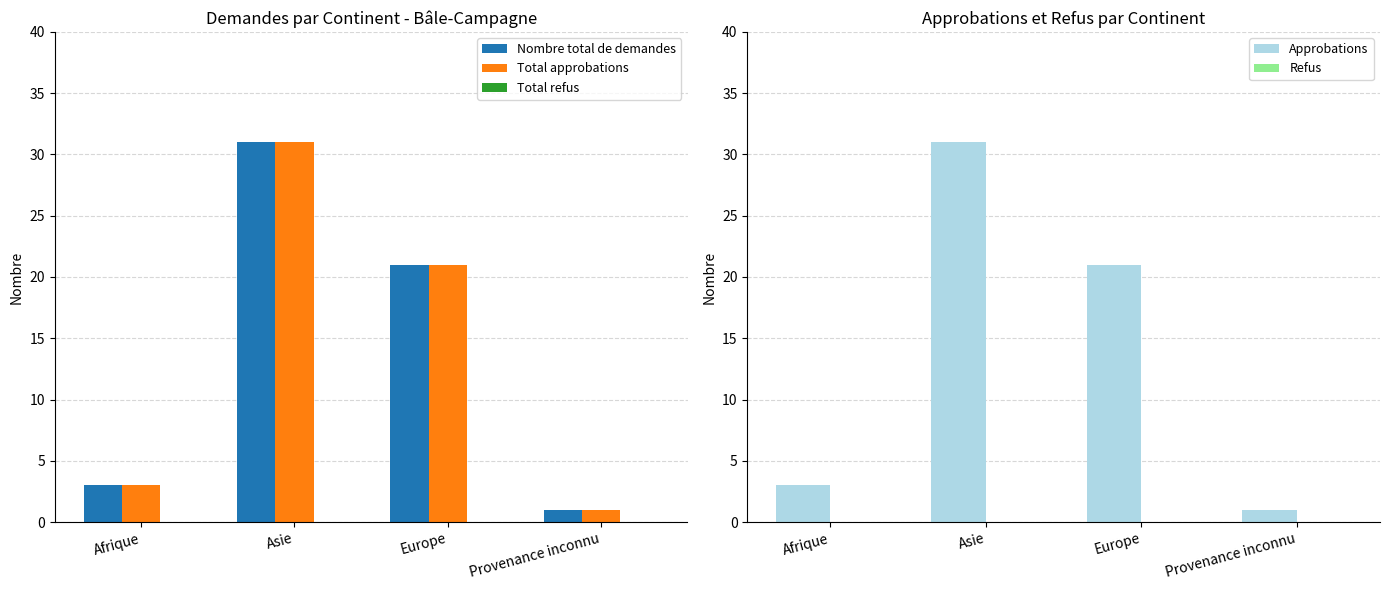

What position from the left is Asie?

2